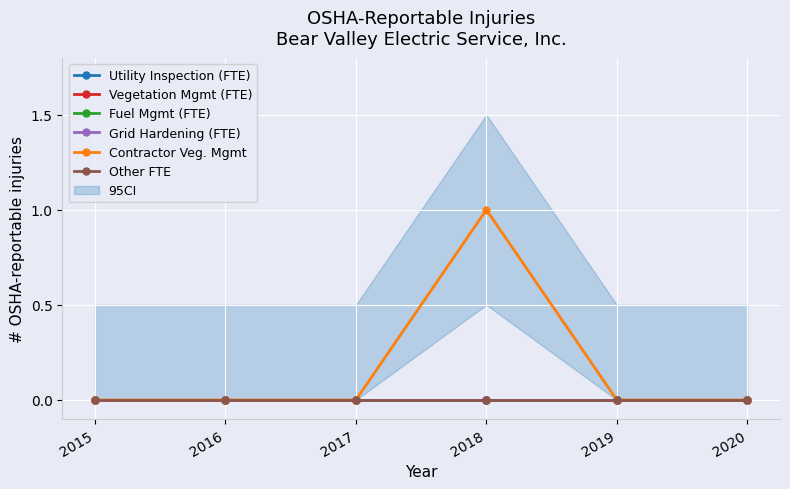

Reading right to left, transcribe all the data shown in this chart.

Utility Inspection (FTE): 0	0	0	0	0	0
Vegetation Mgmt (FTE): 0	0	0	0	0	0
Fuel Mgmt (FTE): 0	0	0	0	0	0
Grid Hardening (FTE): 0	0	0	0	0	0
Contractor Veg. Mgmt: 0	0	1	0	0	0
Other FTE: 0	0	0	0	0	0